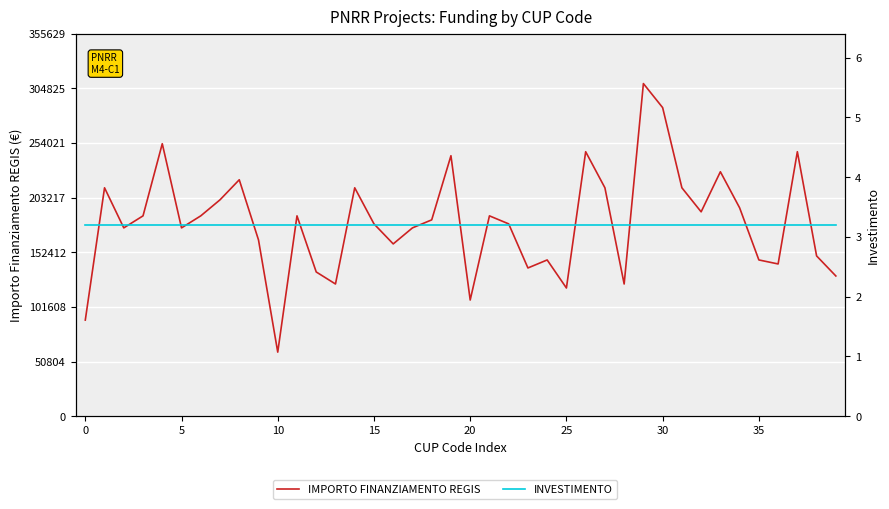

What are all the series names shown in the legend?

IMPORTO FINANZIAMENTO REGIS, INVESTIMENTO